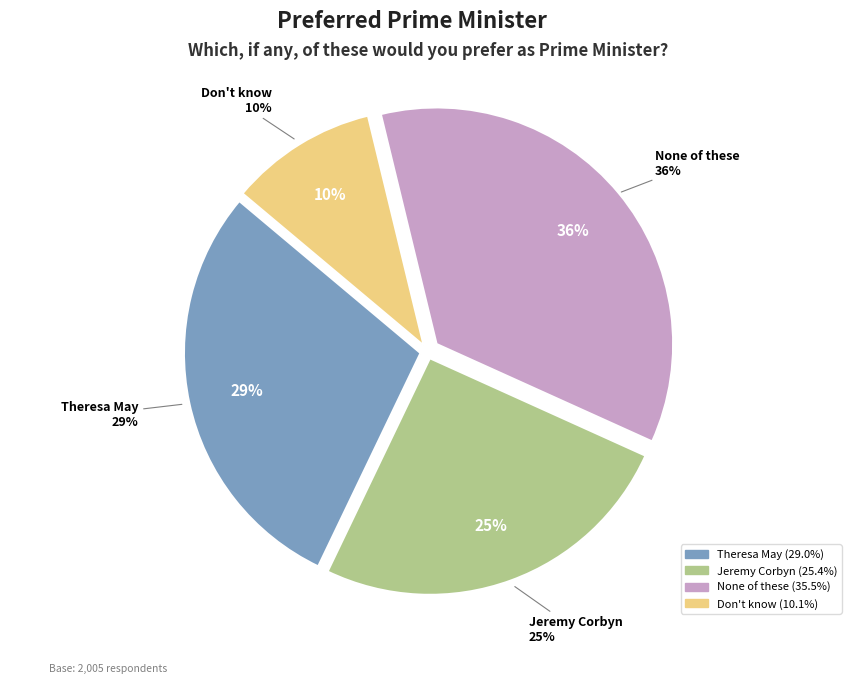

Between Theresa May and Don't know, which is larger?

Theresa May